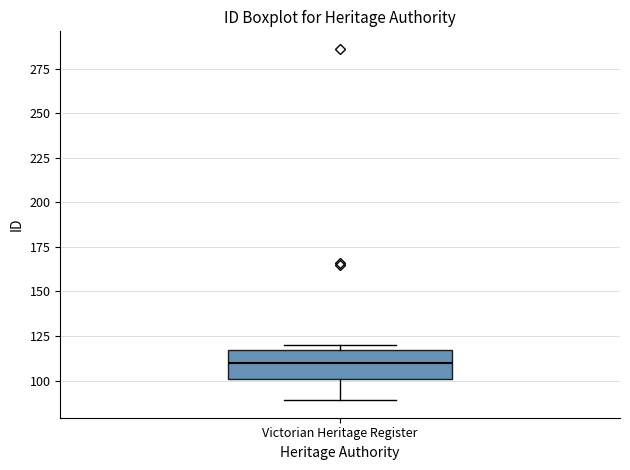

Where is the lower edge of the box for Victorian Heritage Register on the y-axis? The values are not printed on the chart, so give them approximately, as read against the axis.

100